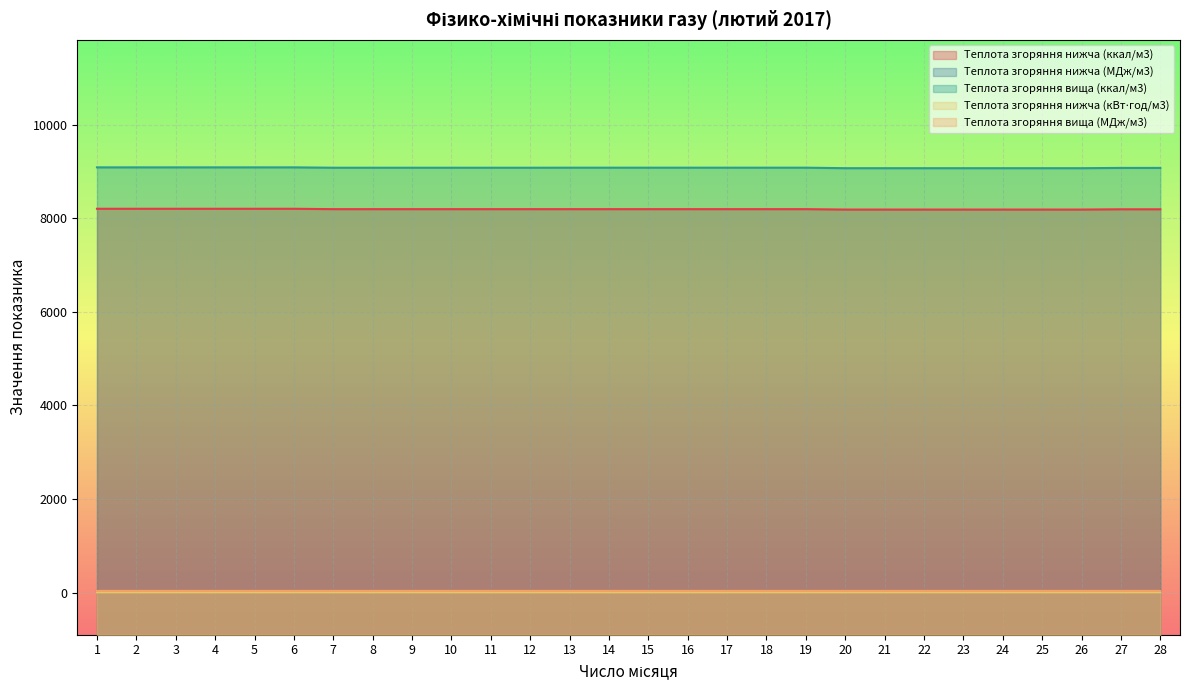

What is the lowest value of the Теплота згоряння вища (МДж/м3) series?

38.0